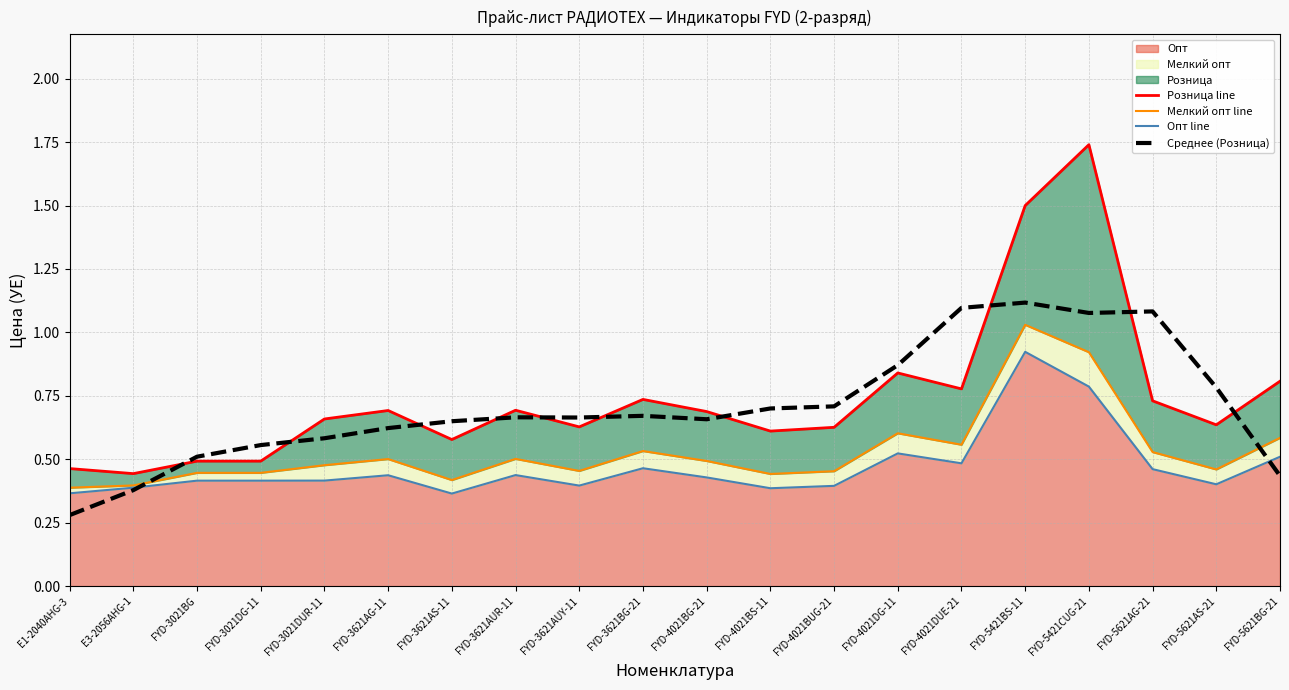

Between FYD-3621AUR-11 and FYD-3621BG-21, which series saw the biggest shift?

Розница line